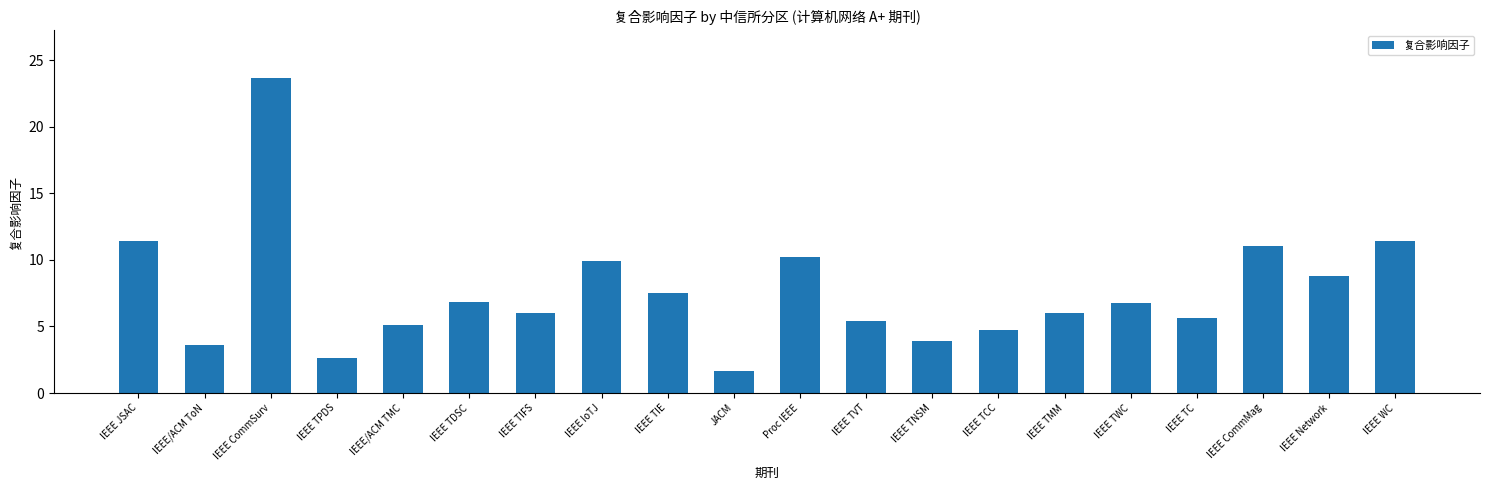

What is the sum of all values?

152.4